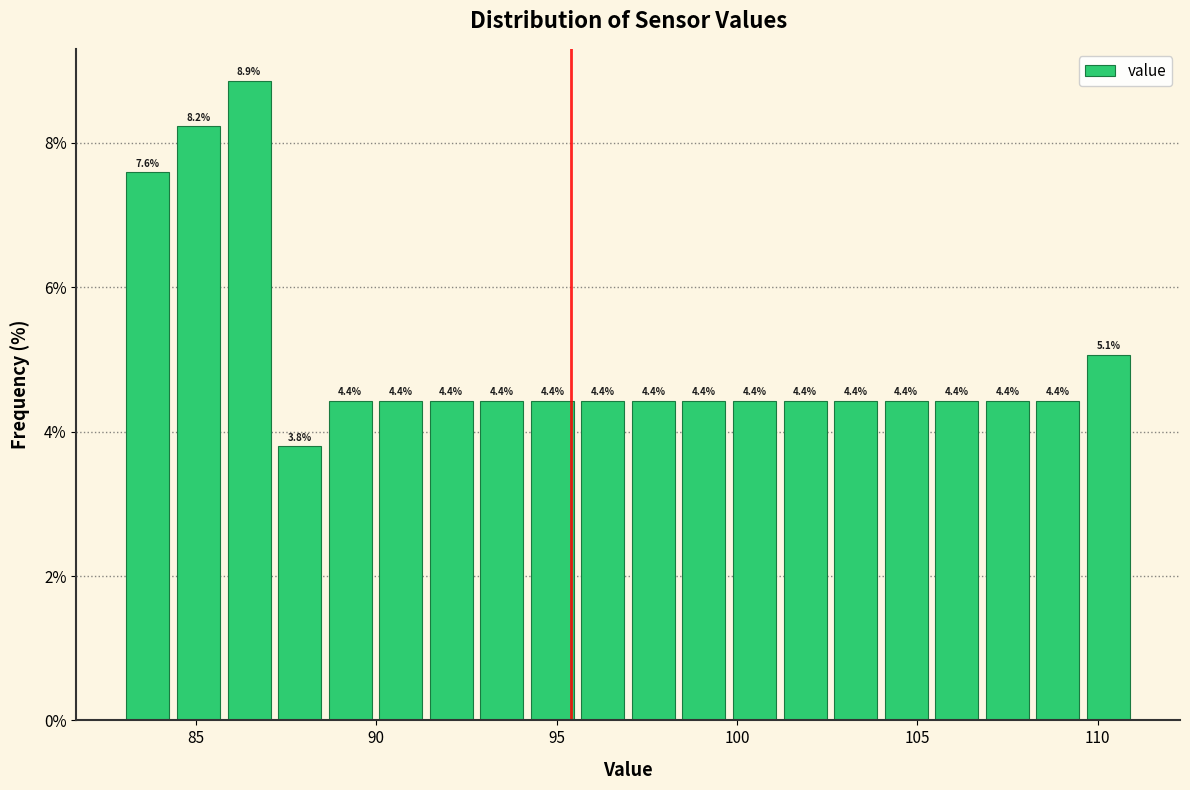

Read against the x-axis, roughly where is the centre of the tallest bar?

86.5